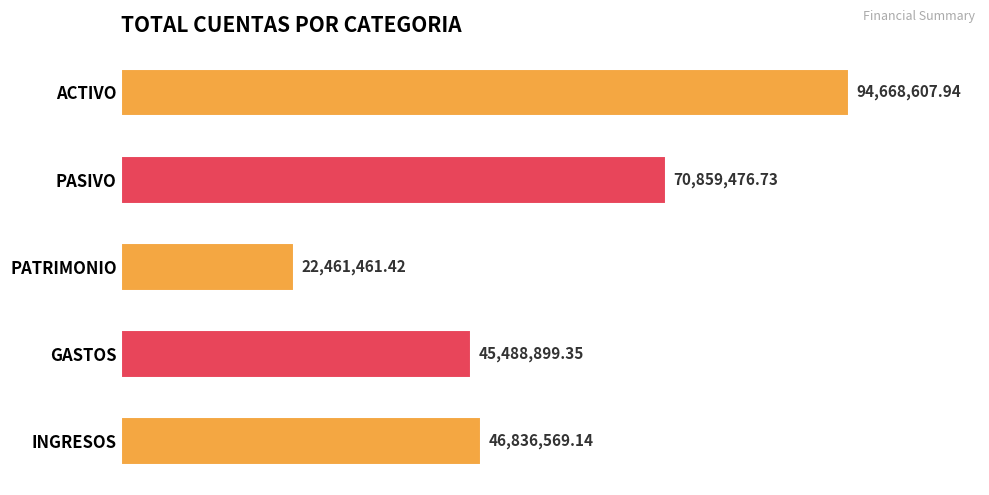

Where is the data nearest to the value 58565034?

INGRESOS